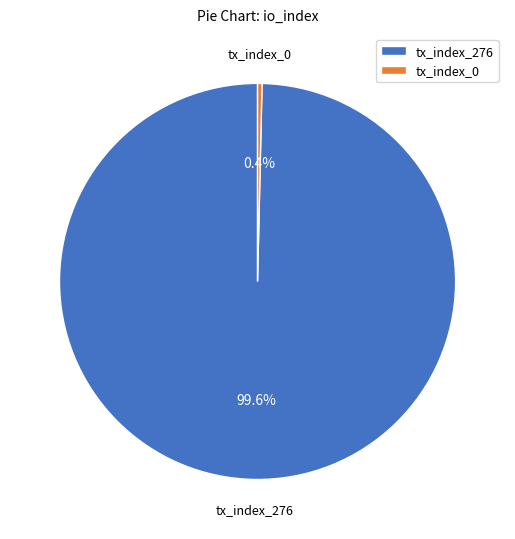

Rank the categories by value from lowest to highest.

tx_index_0, tx_index_276